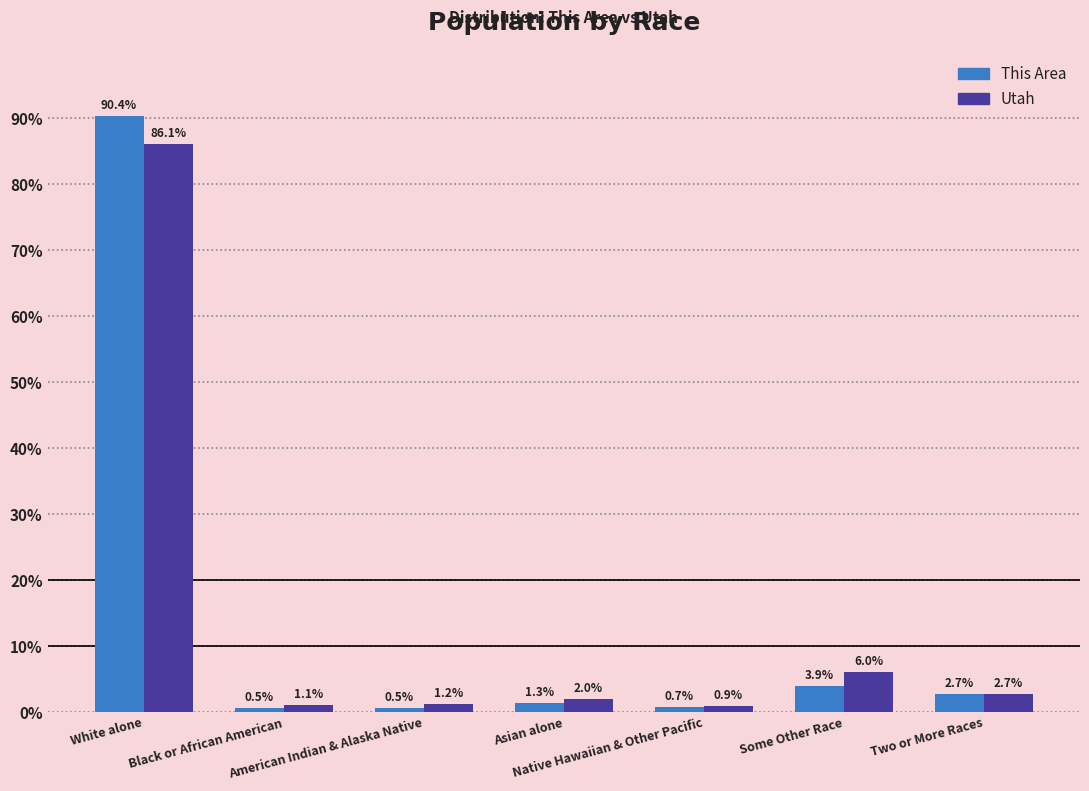

The value of This Area at American Indian & Alaska Native is 0.5. True or false?

True